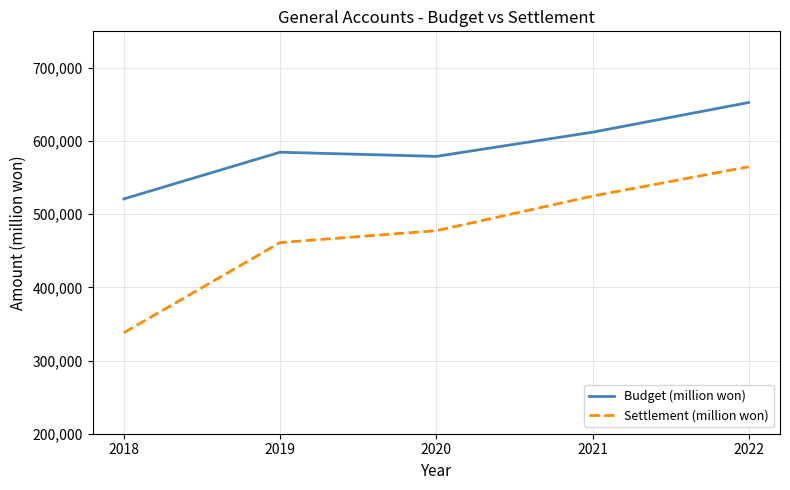

Reading left to right, list all the values displayed in this chart.

Budget (million won): 2018=520984	2019=584767	2020=579092	2021=612150	2022=652734
Settlement (million won): 2018=338117	2019=461281	2020=477499	2021=524820	2022=564862